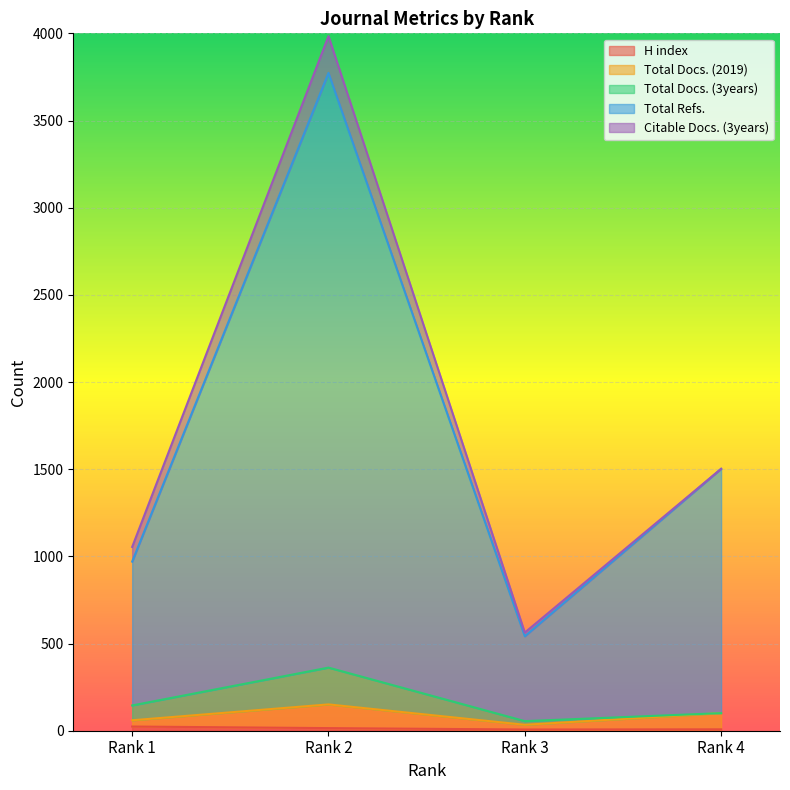

How many lines are shown in the chart?

5